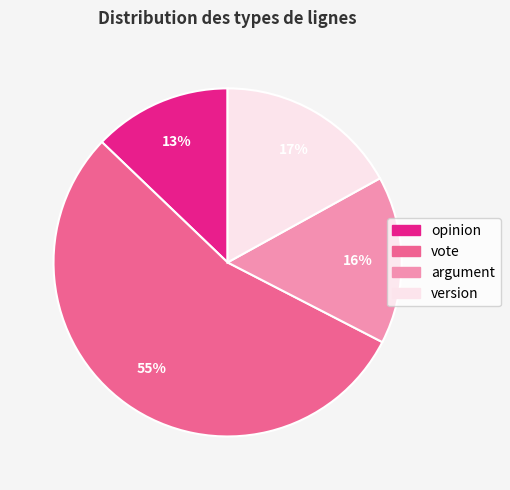

Count the number of slices in the pie.

4